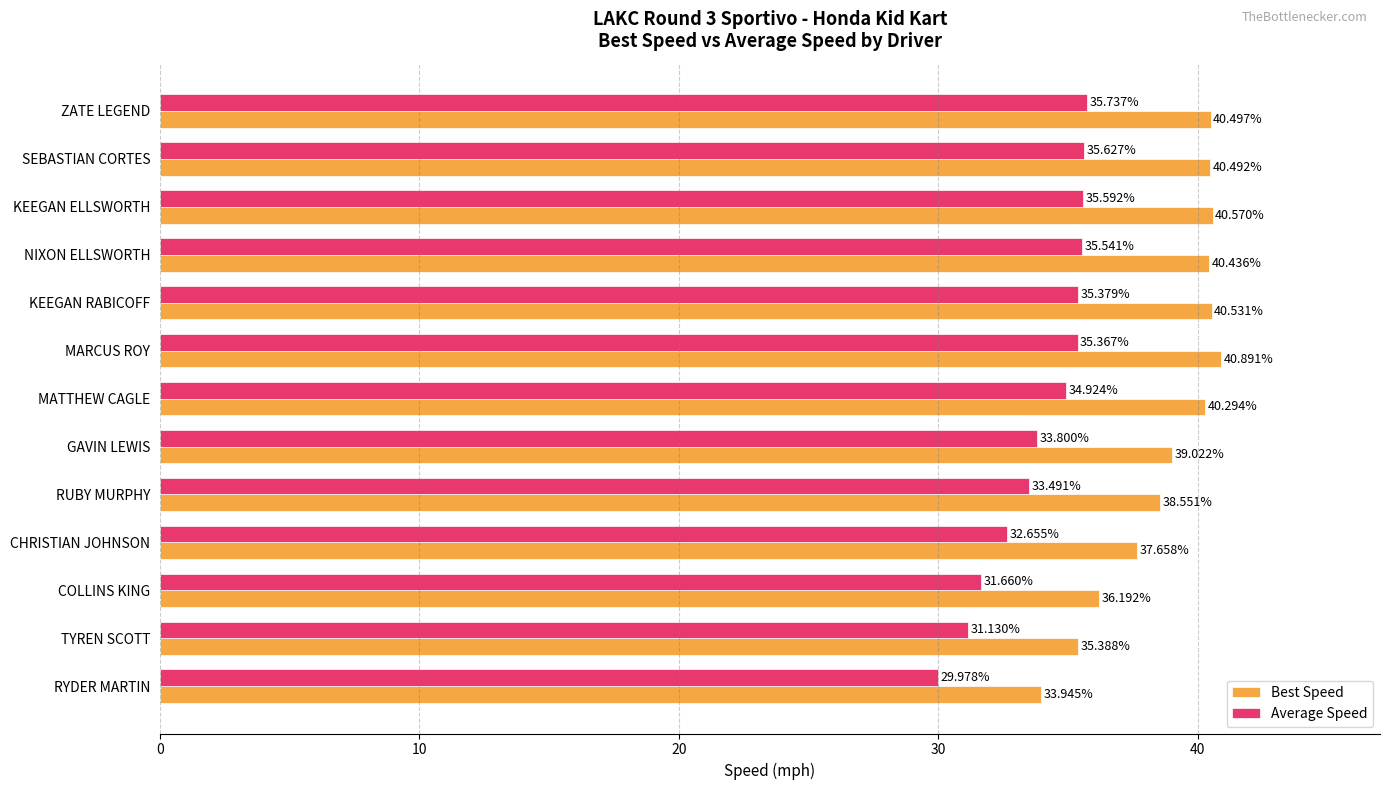

Where is Best Speed nearest to the value 37?

CHRISTIAN JOHNSON